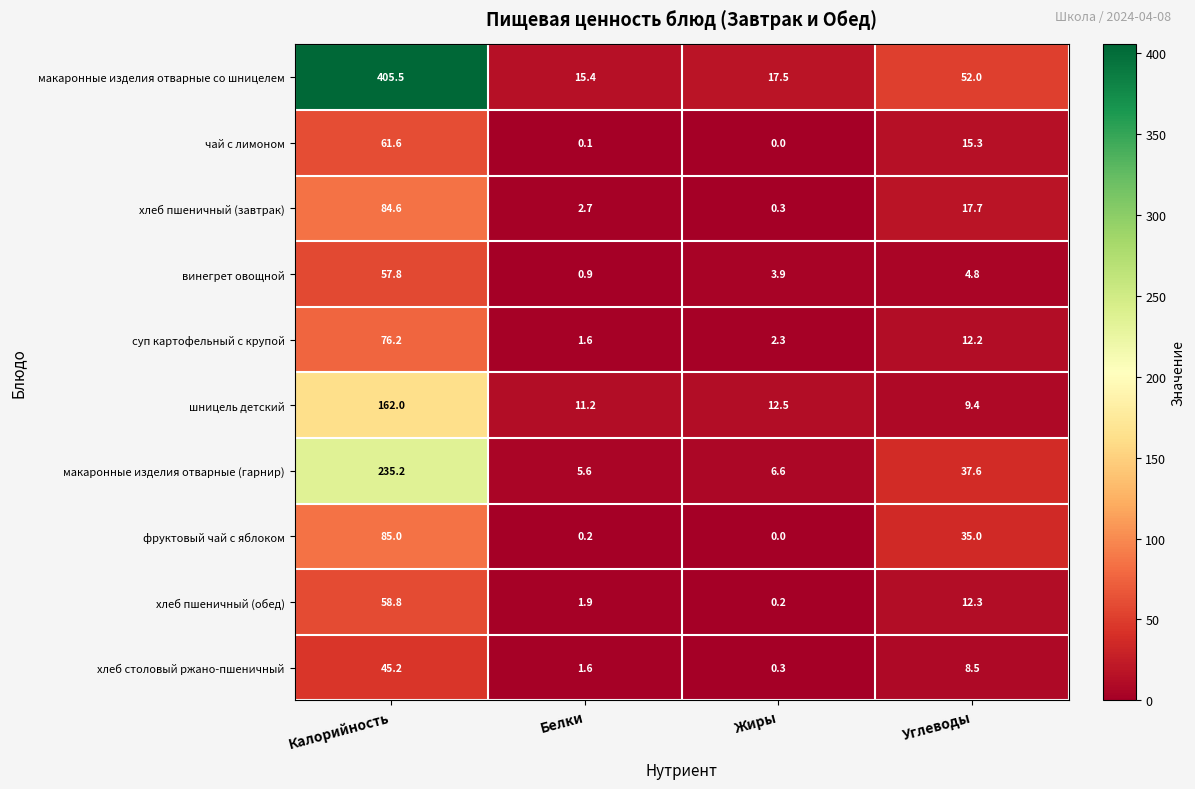

What is the difference between the хлеб пшеничный (обед) values at Калорийность and Жиры?

58.6